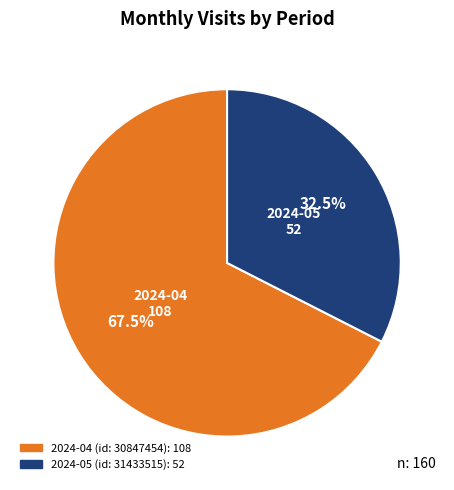

Which slice is the smallest?

2024-05 (id: 31433515)